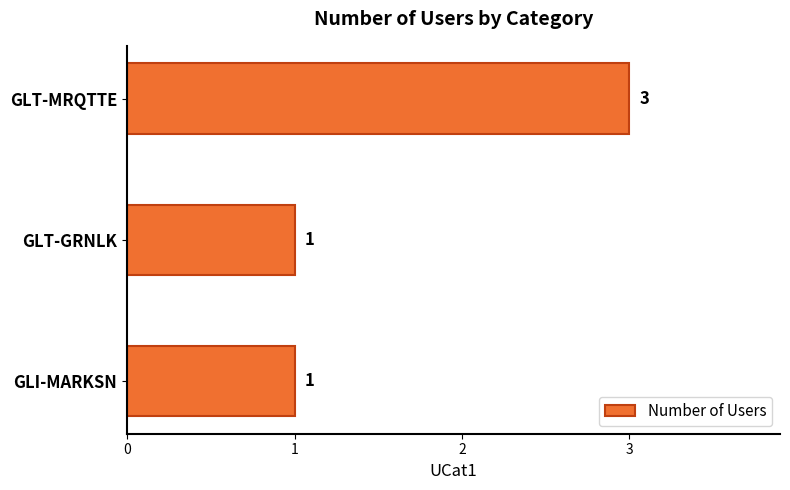

Approximately how many times larger is the value at GLI-MARKSN compared to GLT-GRNLK?

1.0